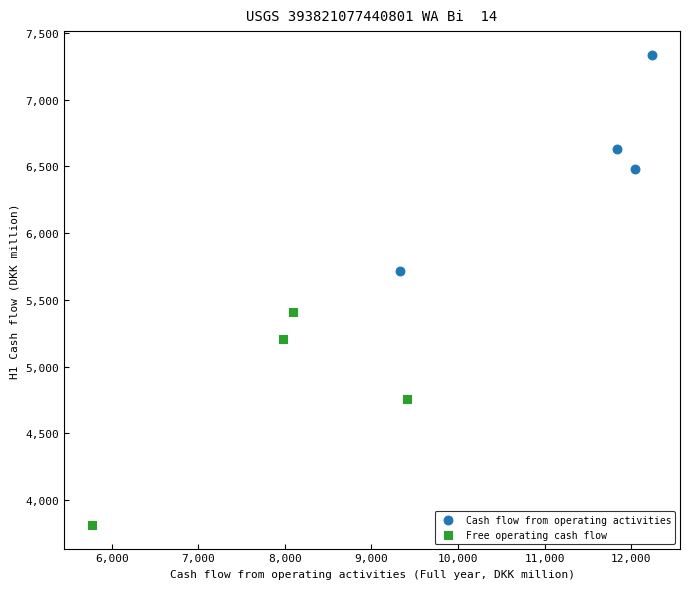

Which series contains the lowest Y value?

Free operating cash flow